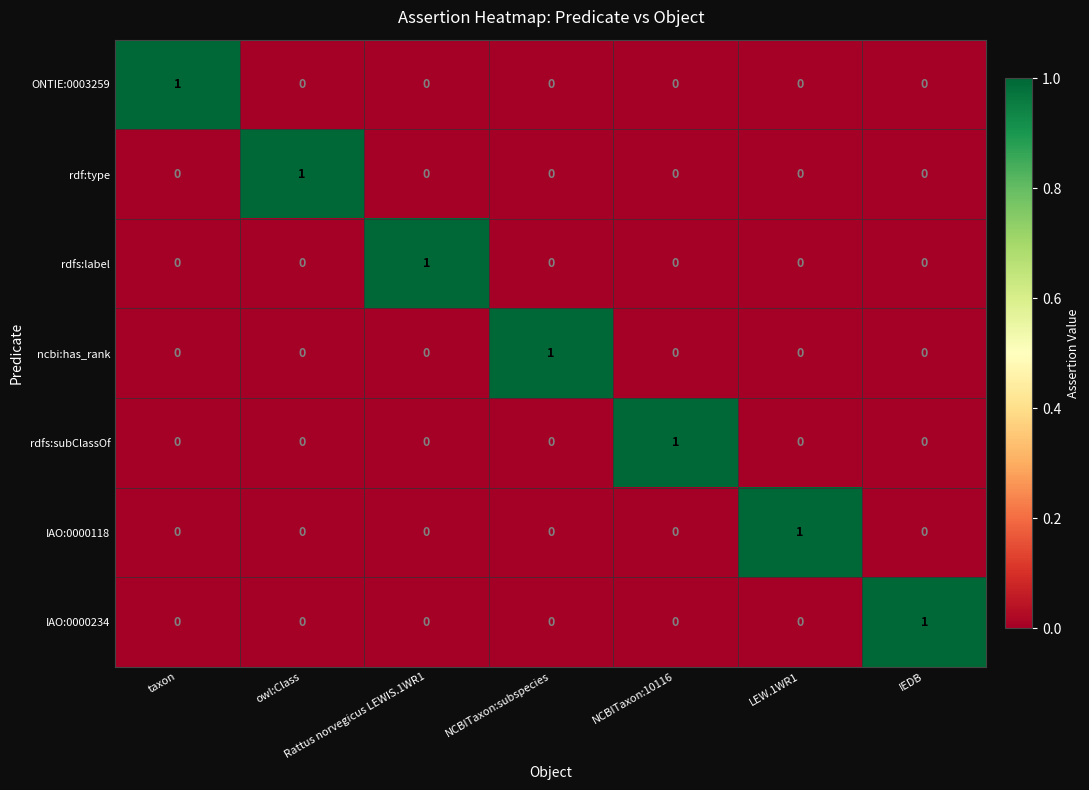

The value of IAO:0000234 at IEDB is 0. True or false?

False